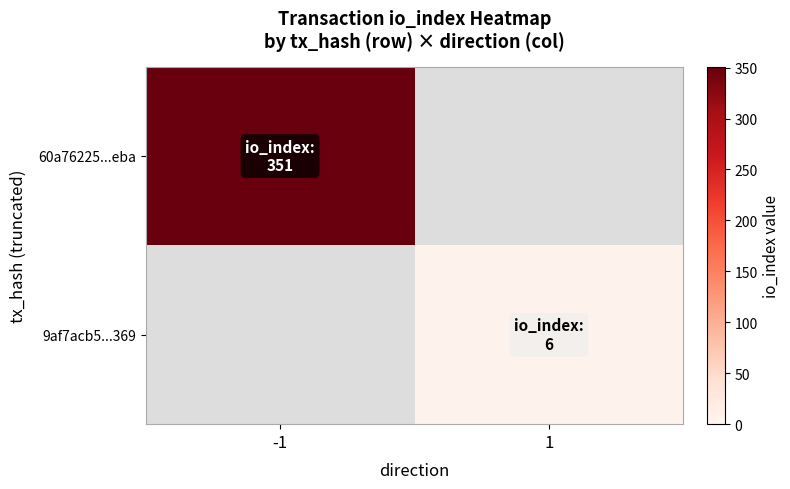

At which category is the sum across all series the highest?

-1